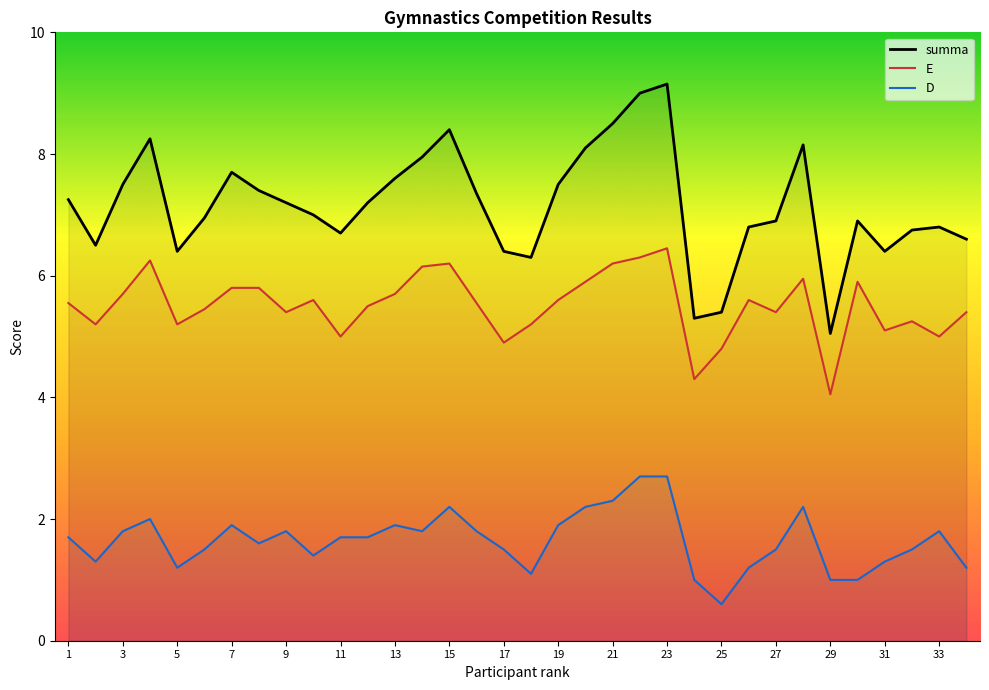

Which series has the largest range (max minus min)?

summa